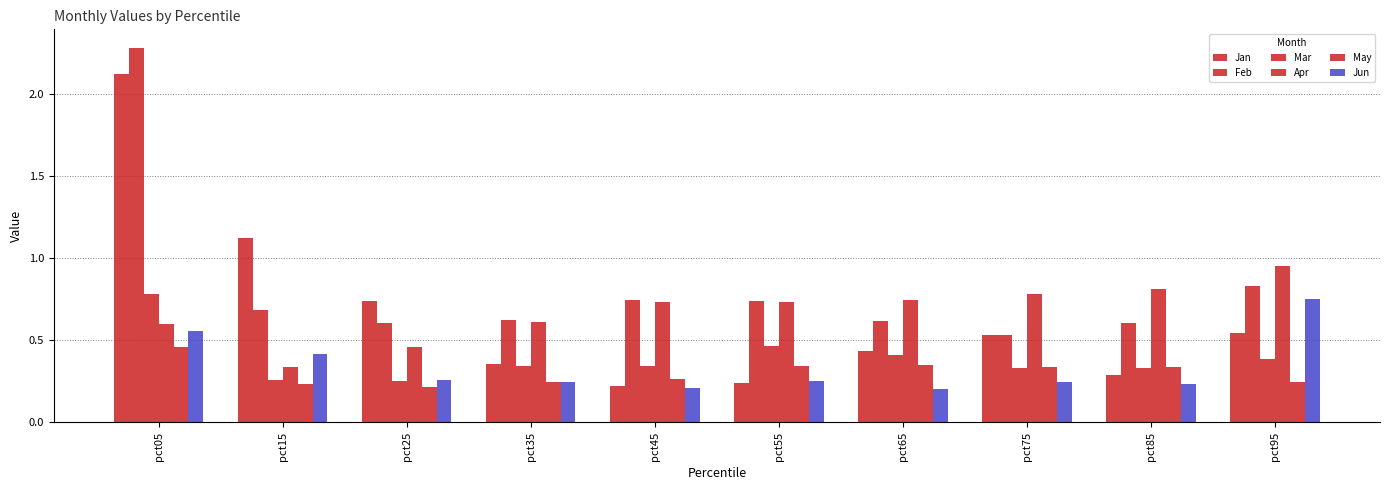

At which category does the chart reach its minimum across all series?

pct65